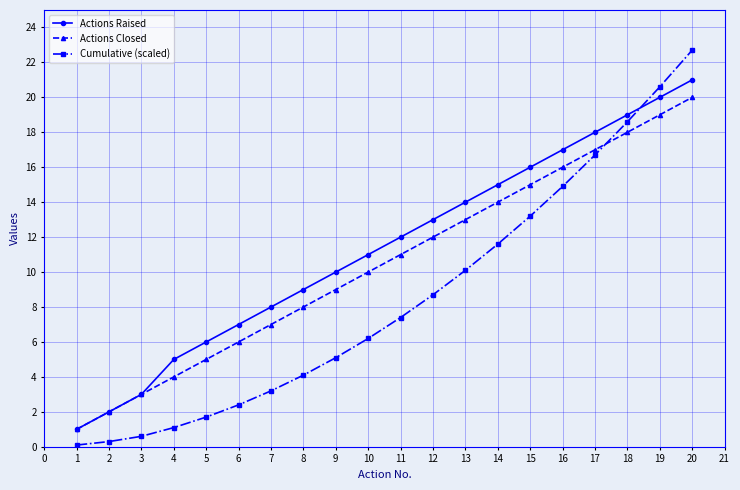

At how many categories does at least one series exceed 20?

2